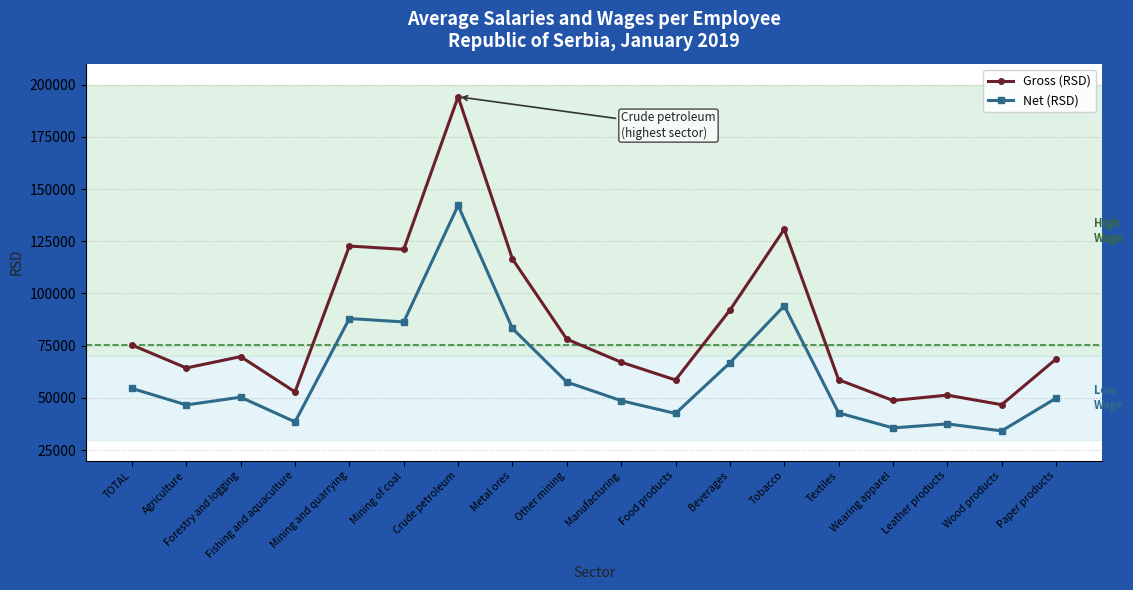

What is the difference between the maximum and minimum values in the Net (RSD) series?

107925